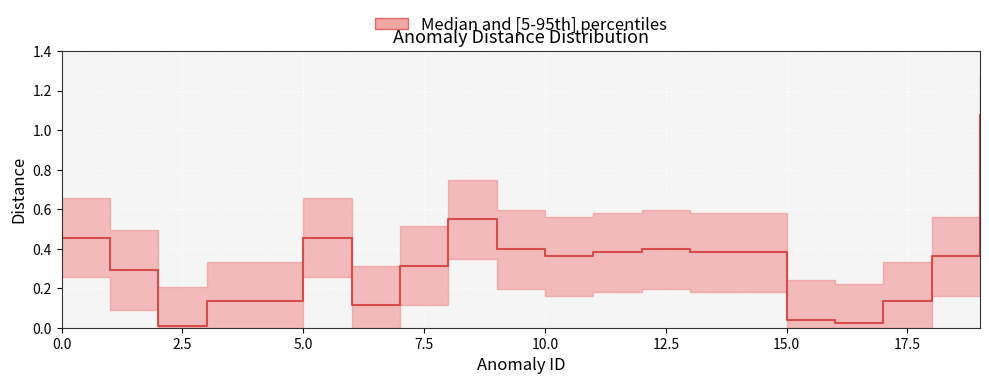

True or false: distance_median and distance_upper intersect in this chart.

False